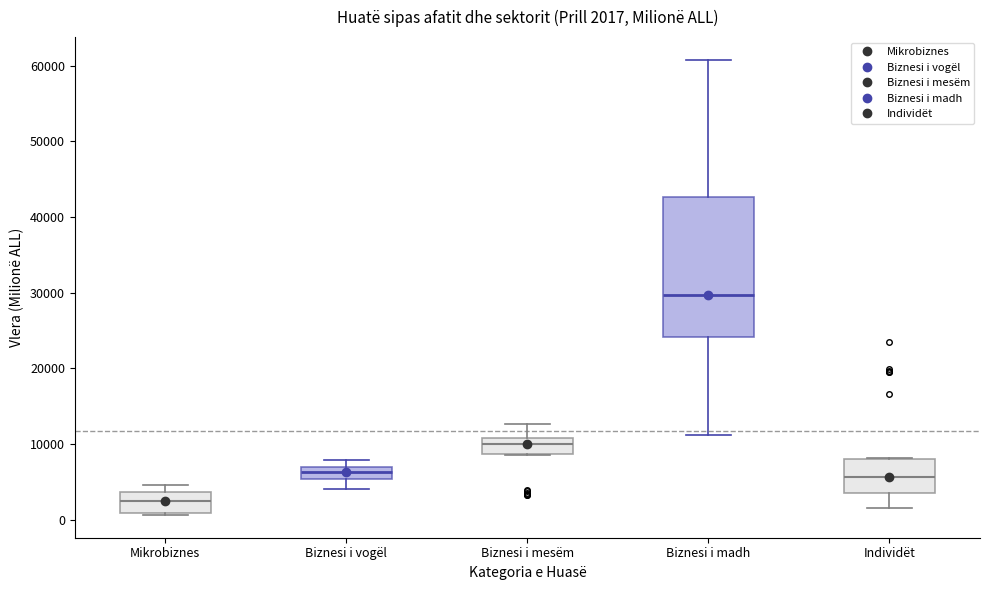

Which box's median line is the highest?

Biznesi i madh